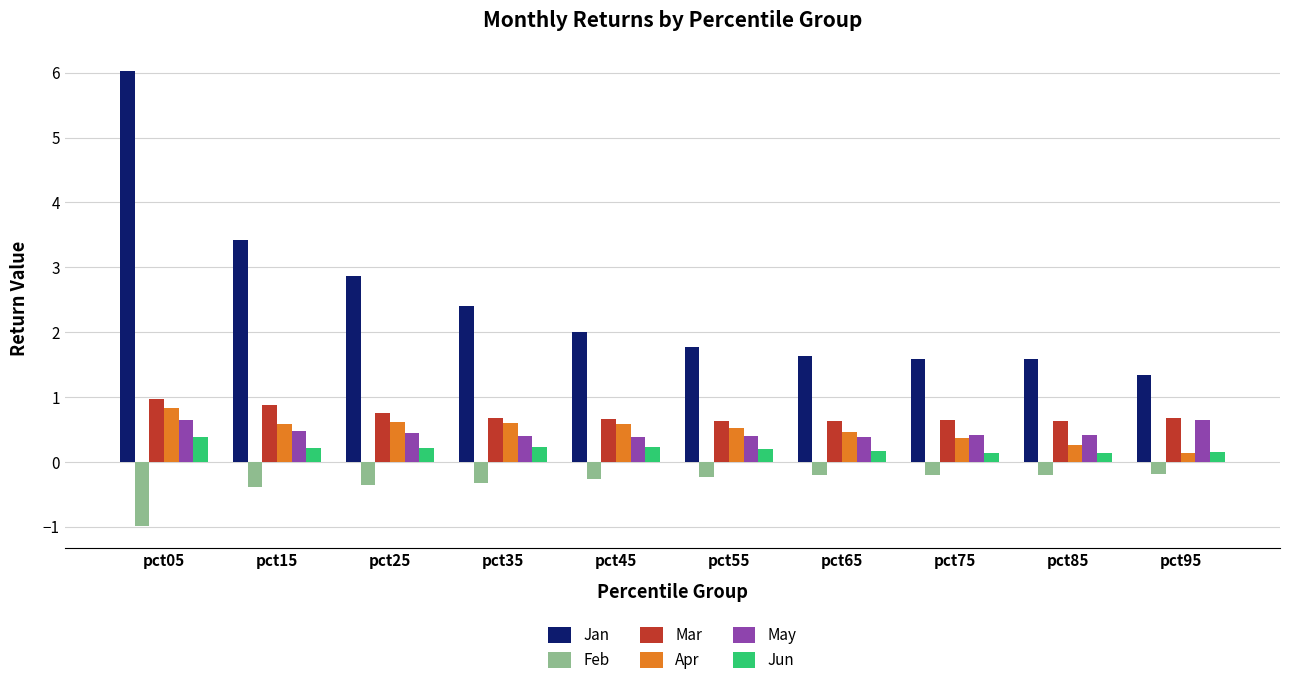

Which series has the largest range (max minus min)?

Jan